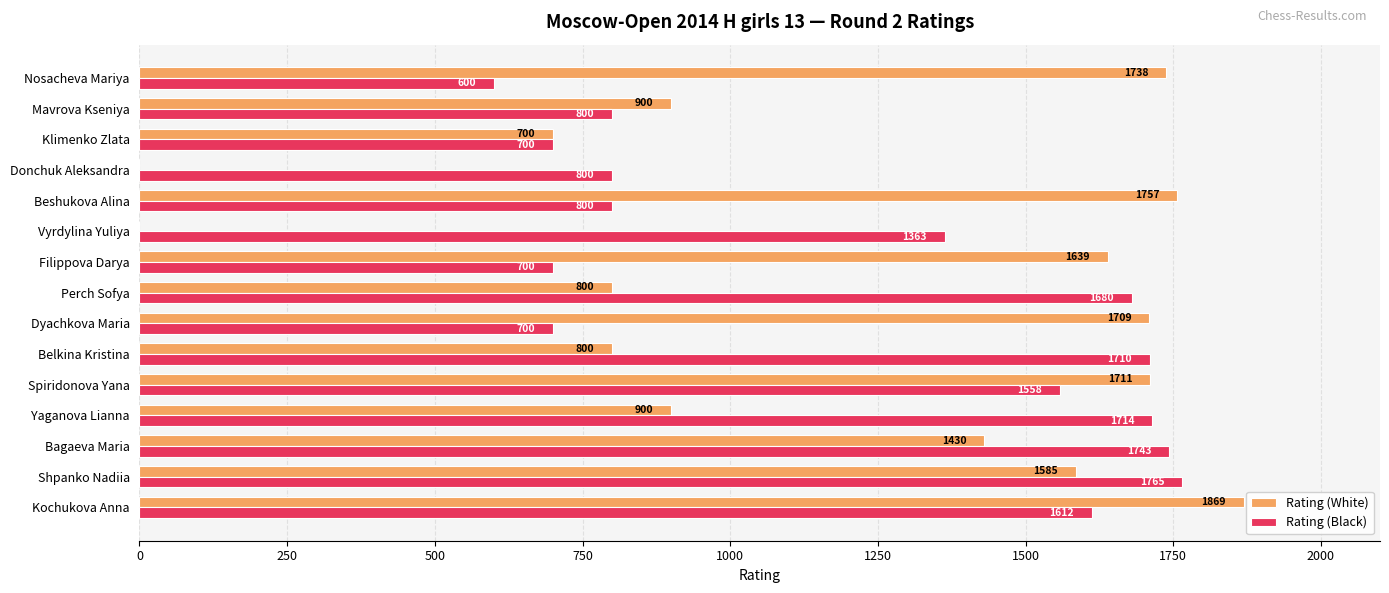

Which series has the widest spread of values?

Rating (White)